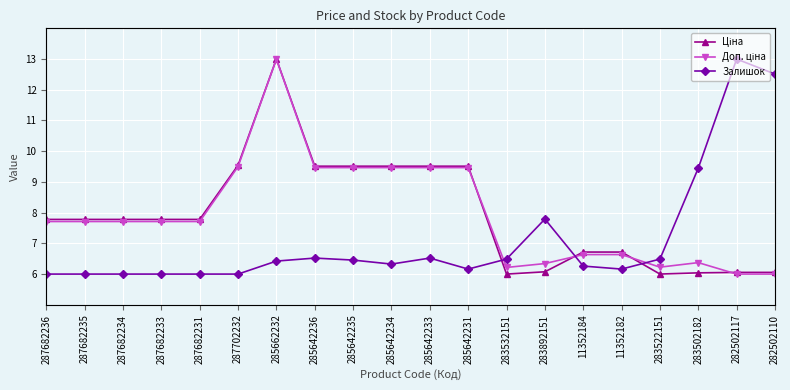

True or false: Ціна has more than 2 interior local peaks.

False